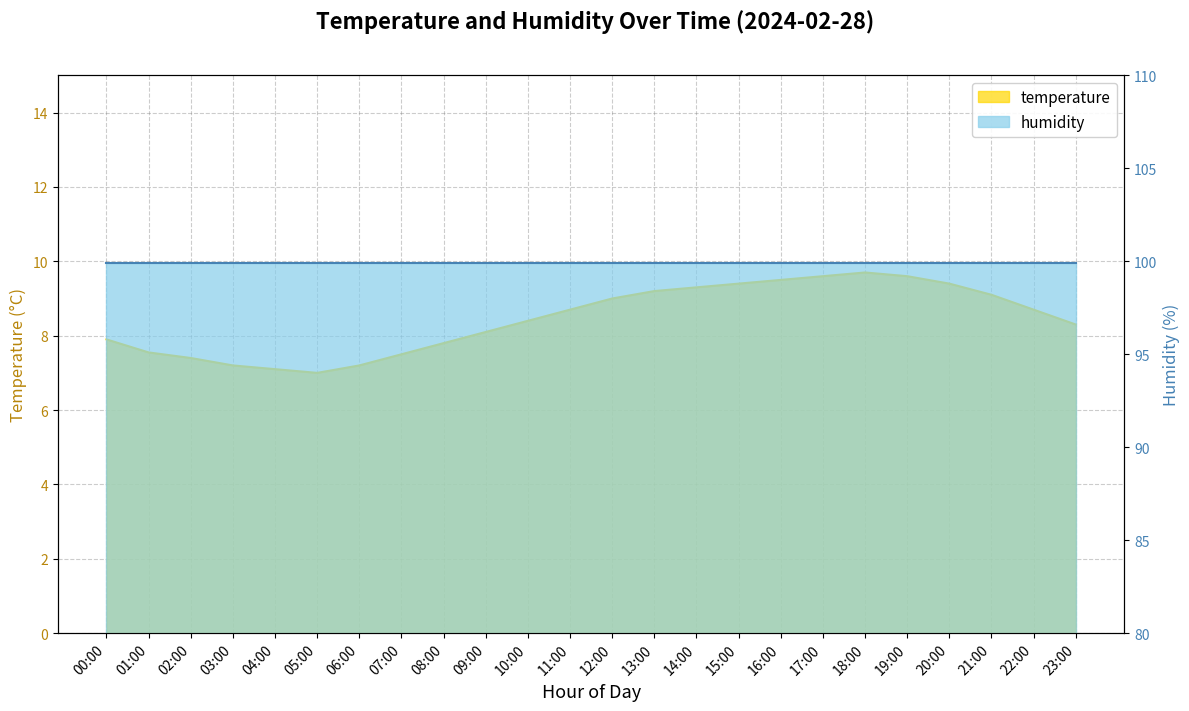

What is the difference between the maximum and second lowest values?

2.6